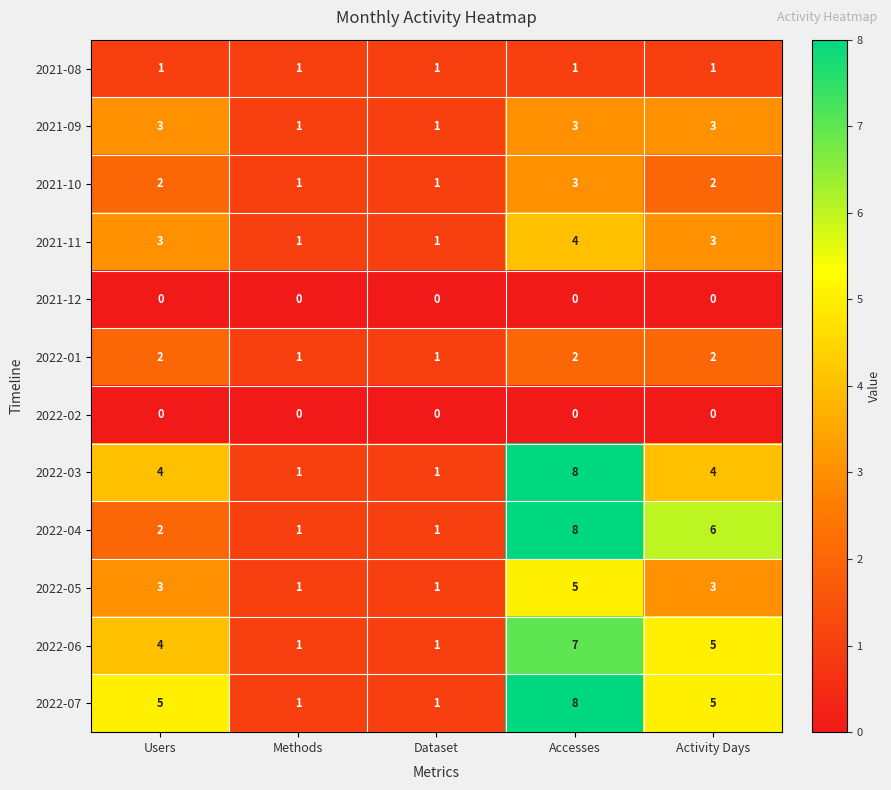

What is the difference between the highest and lowest values at Users?

5